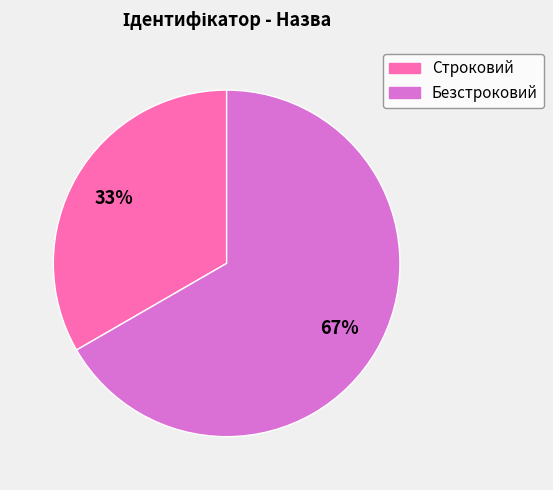

Which slice is the largest?

Безстроковий